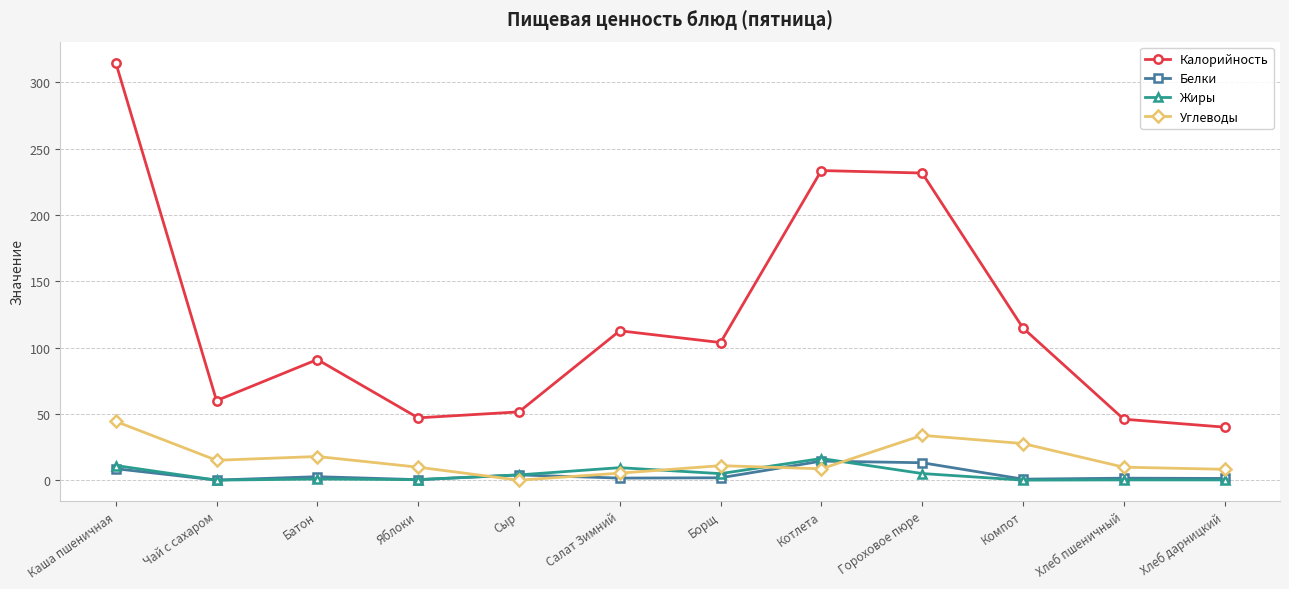

Does the chart have visible grid lines?

Yes